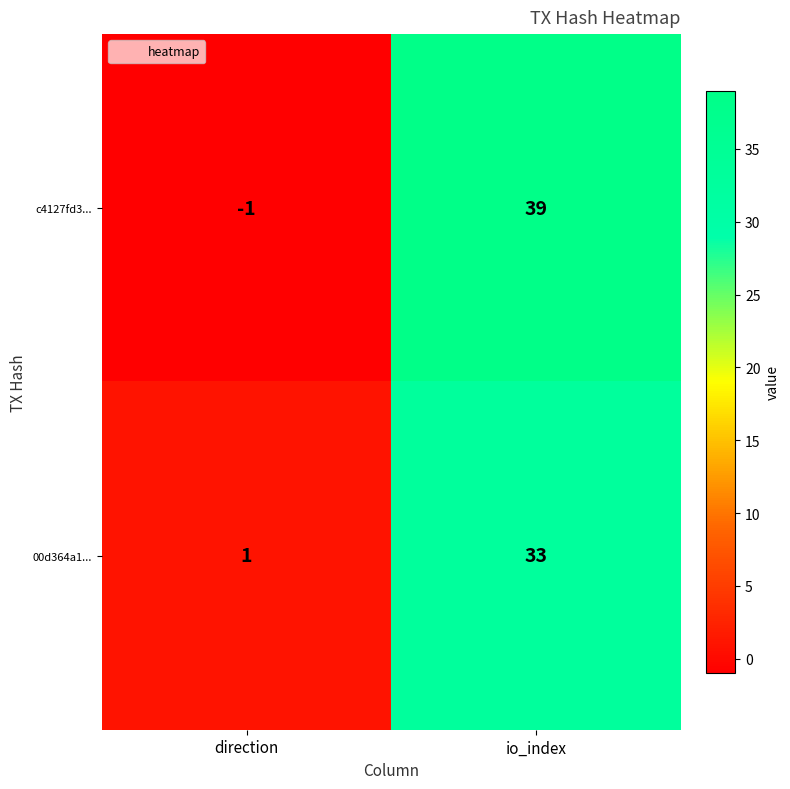

Is it true that c4127fd3... equals 0 at direction?

False